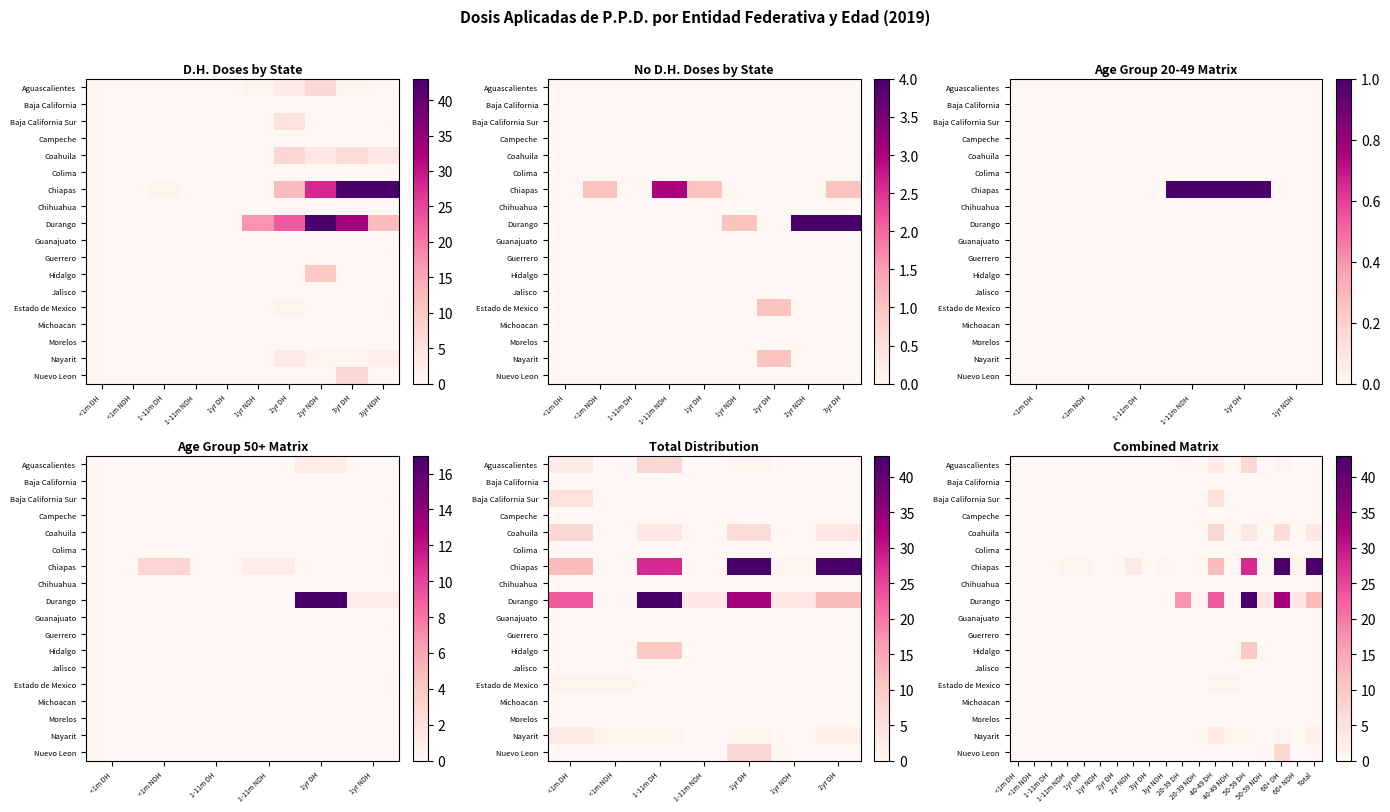

What is the greatest value displayed?

43